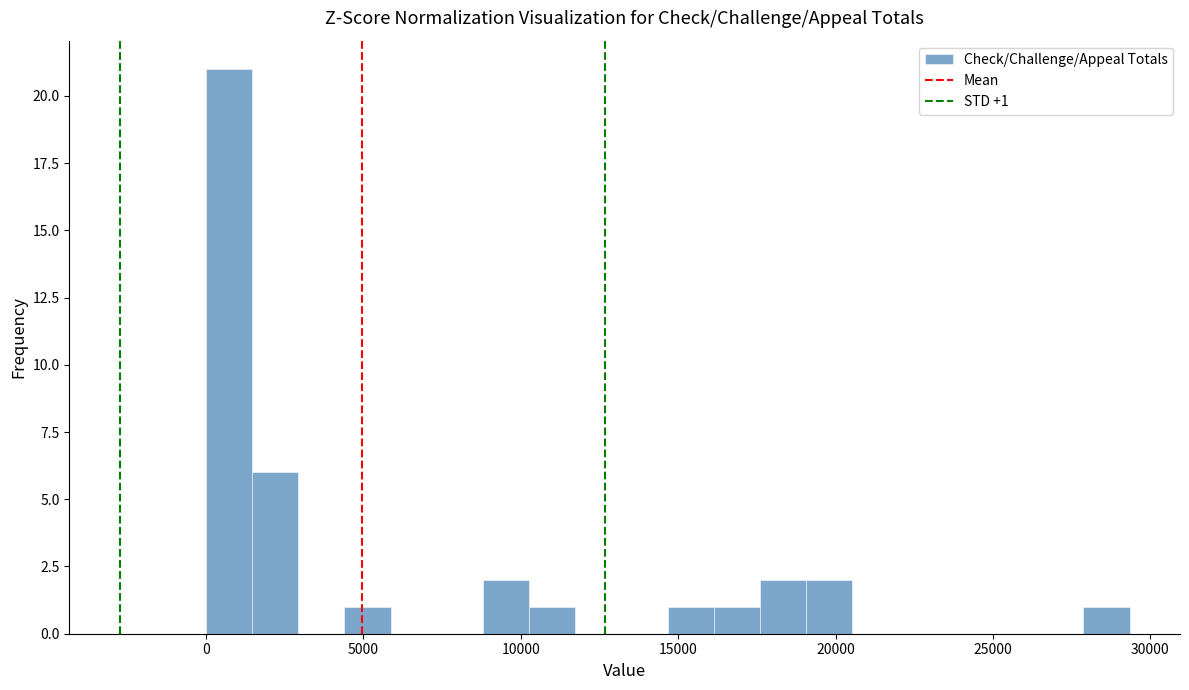

Read against the x-axis, roughly where is the centre of the tallest bar?

500